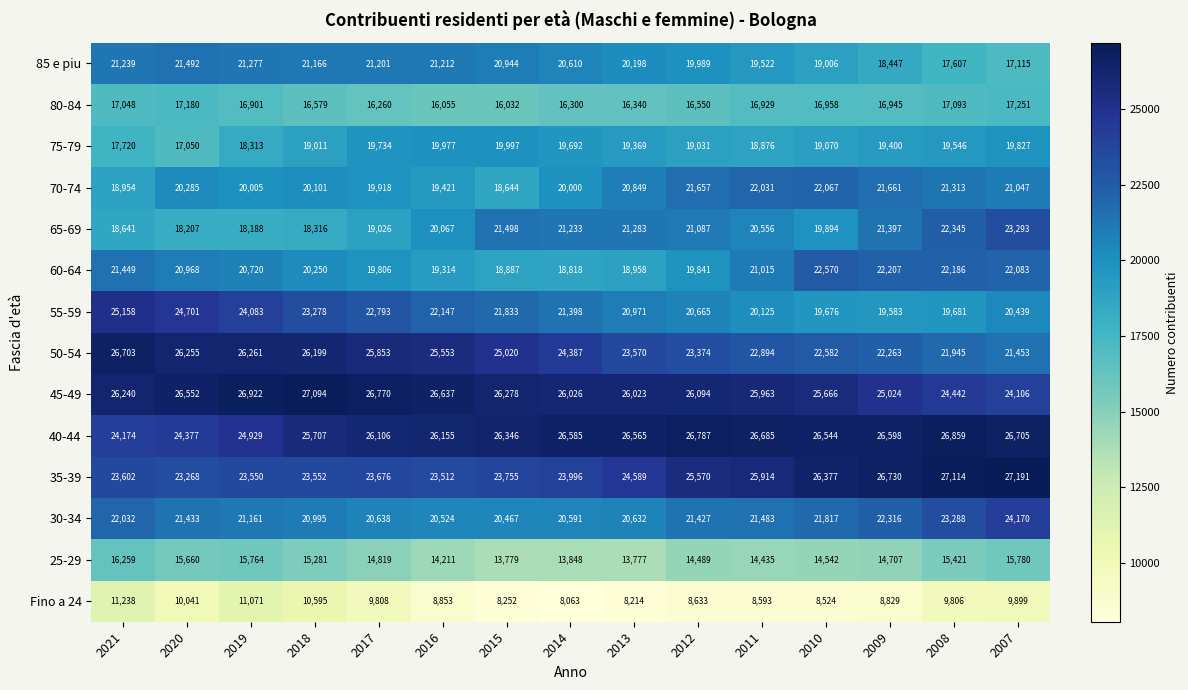

What value does the 65-69 series have at 2013?

21283